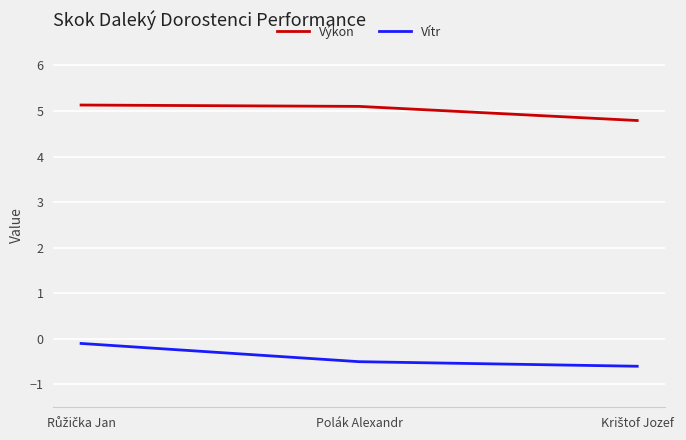

What is the minimum value shown in the chart?

-0.6